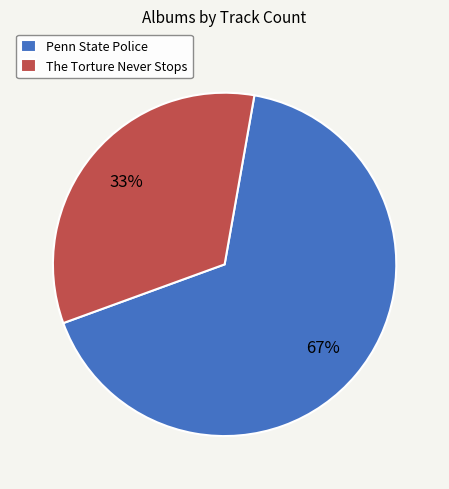

How many segments does this pie chart have?

2